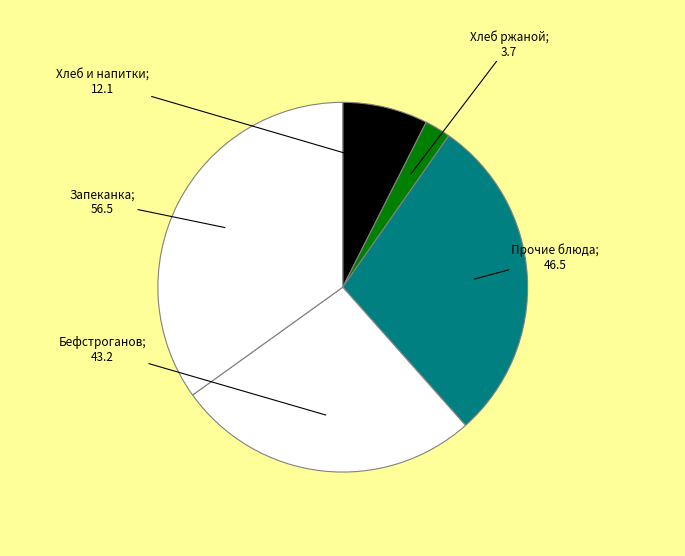

What is the largest slice in the pie chart?

Запеканка из творога